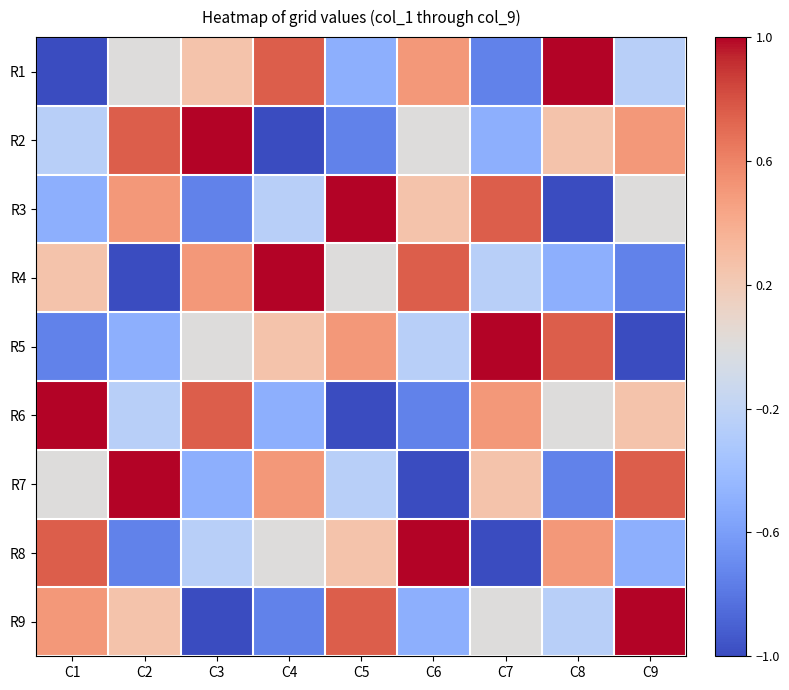

How many data points does each series have?

9